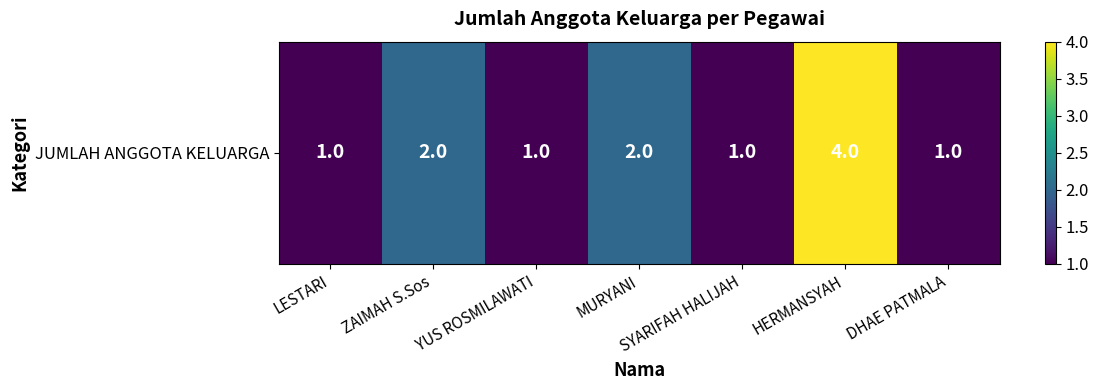

At which category does the chart reach its minimum across all series?

LESTARI